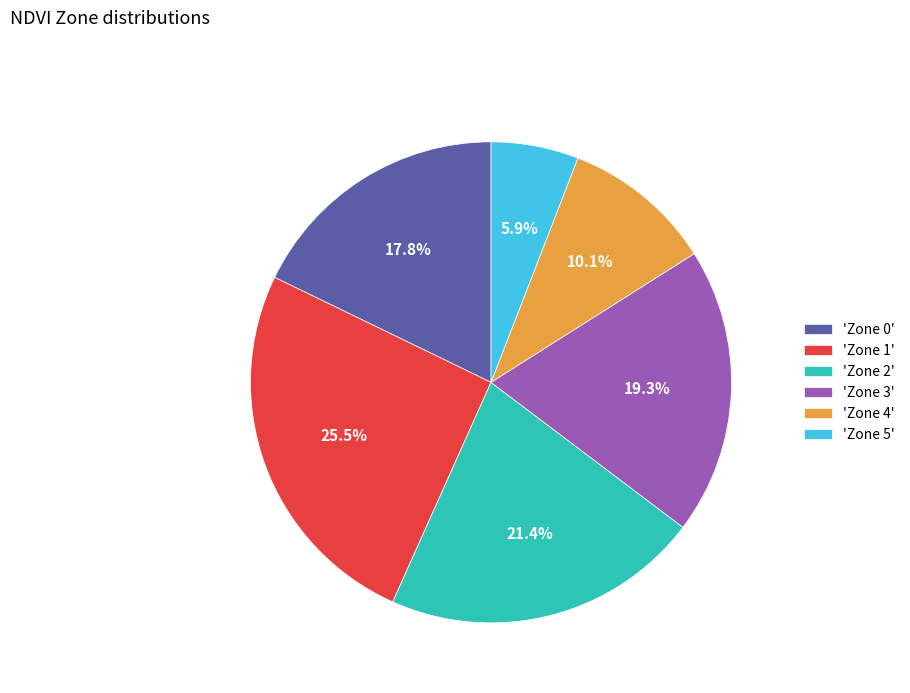

Is there any slice that represents more than half of the pie?

No